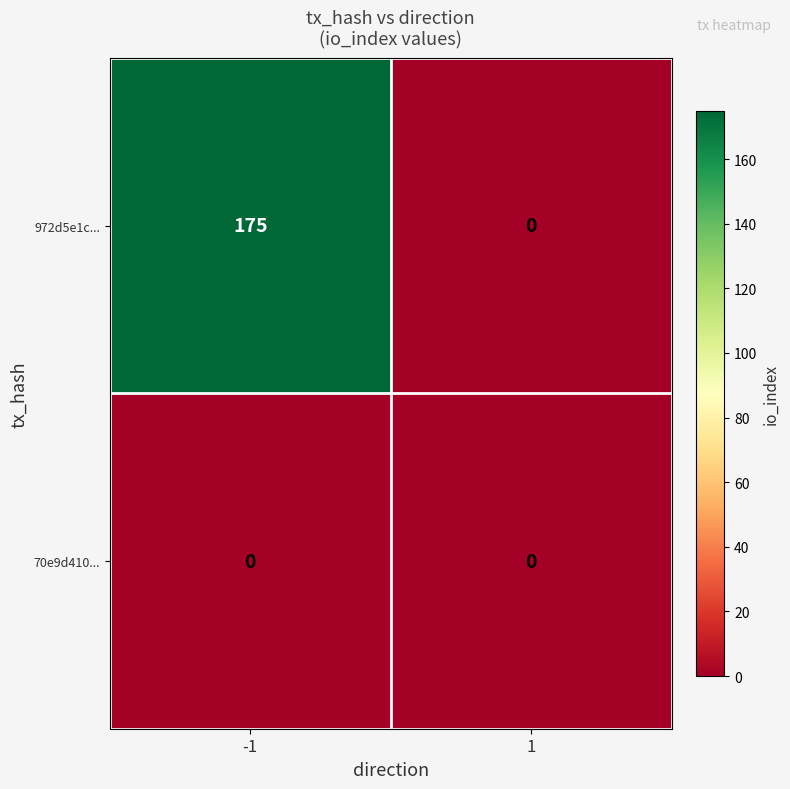

The value of 70e9d410... at 1 is 0. True or false?

True